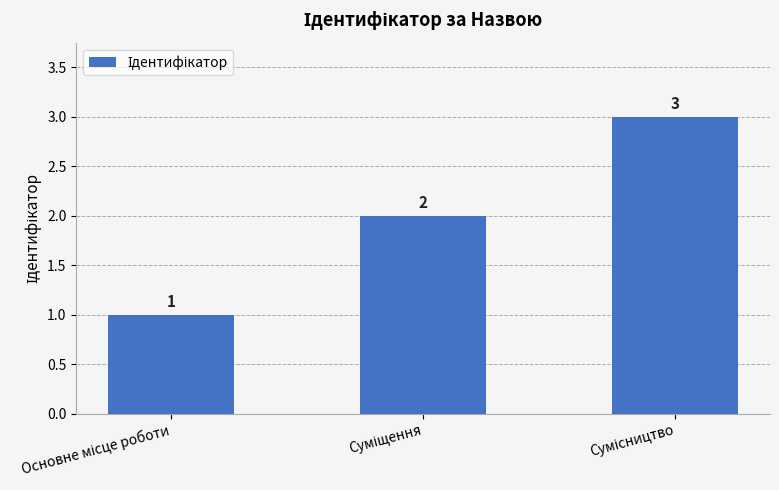

What is the maximum value shown in the chart?

3